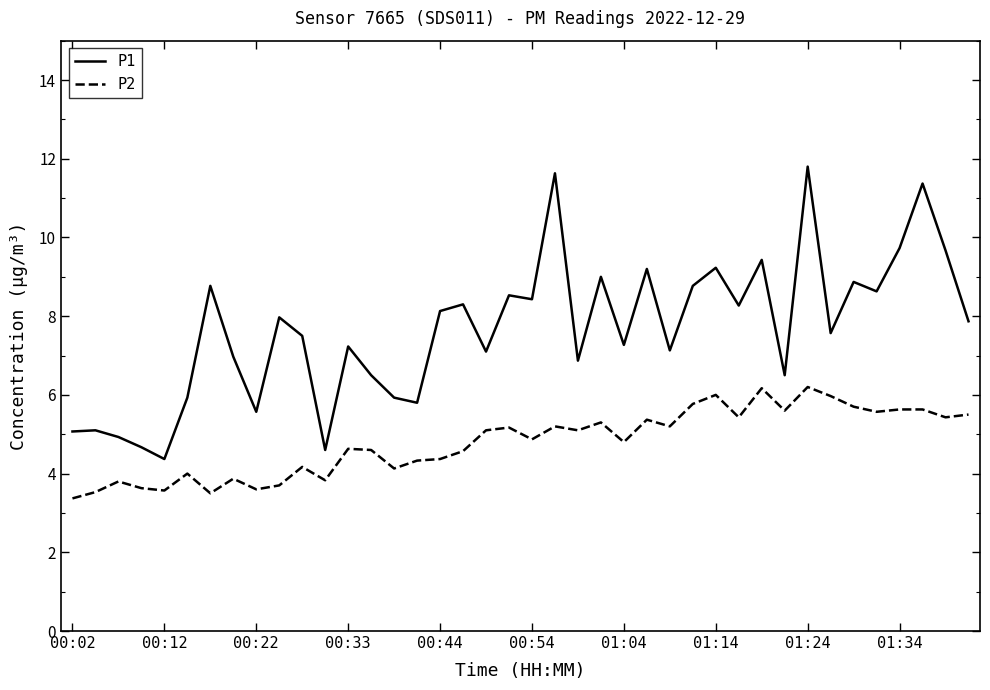

What is the difference between the second highest and minimum values in the P1 series?

7.3